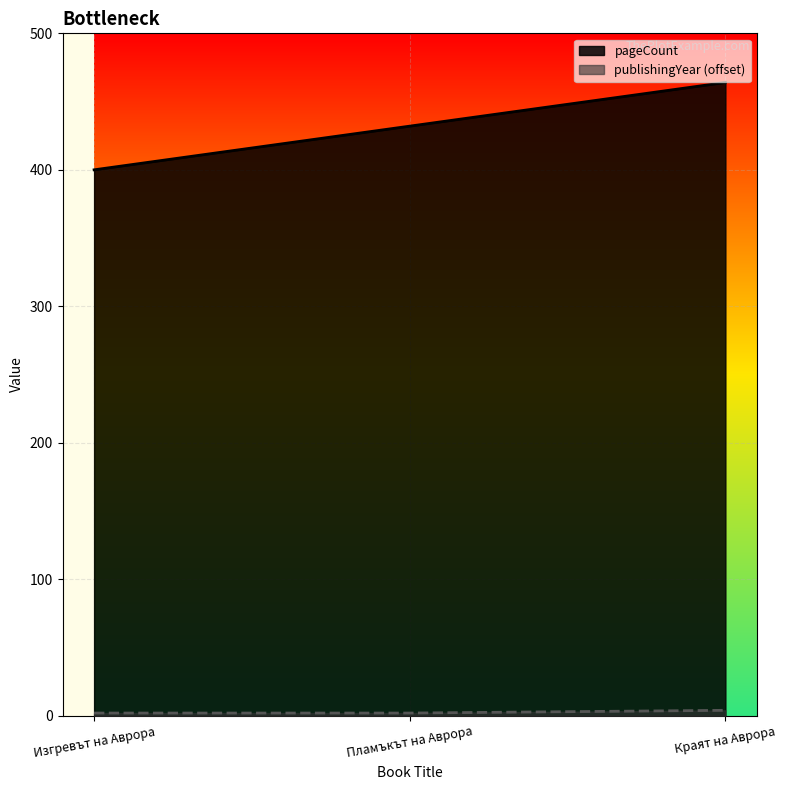

Which series changed the most between Пламъкът на Аврора and Краят на Аврора?

pageCount